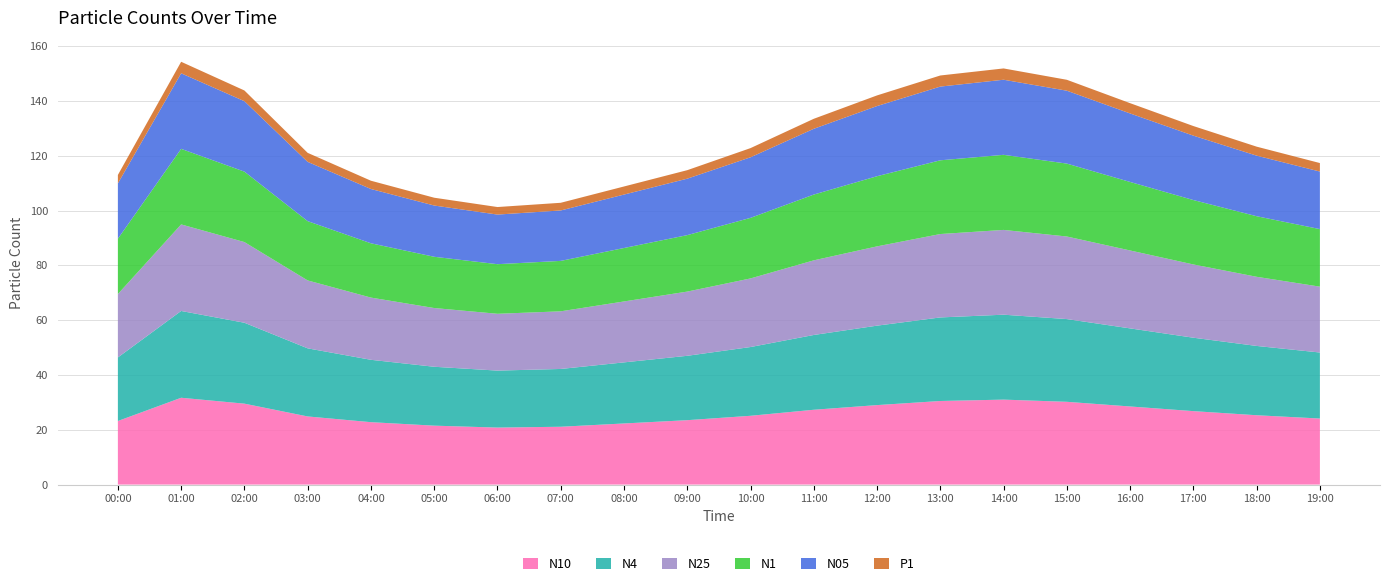

Reading left to right, list all the values displayed in this chart.

N10: 23.2	31.7	29.5	24.9	22.8	21.5	20.8	21.1	22.3	23.5	25.1	27.3	29.0	30.5	31.0	30.2	28.5	26.8	25.3	24.1
N4: 23.2	31.7	29.5	24.9	22.8	21.5	20.8	21.1	22.3	23.5	25.1	27.3	29.0	30.5	31.0	30.2	28.5	26.8	25.3	24.1
N25: 23.1	31.6	29.4	24.8	22.7	21.4	20.7	21.0	22.2	23.4	25.0	27.2	28.9	30.4	30.9	30.1	28.4	26.7	25.2	24.0
N1: 20.2	27.6	25.7	21.6	19.8	18.7	18.1	18.4	19.5	20.6	22.1	24.0	25.6	26.9	27.4	26.6	25.0	23.5	22.1	21.0
N05: 20.2	27.6	25.7	21.6	19.8	18.7	18.1	18.4	19.5	20.6	22.1	24.0	25.6	26.9	27.4	26.6	25.0	23.5	22.1	21.0
P1: 3.1	4.2	3.9	3.3	3.0	2.9	2.8	2.8	3.0	3.1	3.4	3.6	3.9	4.0	4.1	4.0	3.8	3.5	3.3	3.1